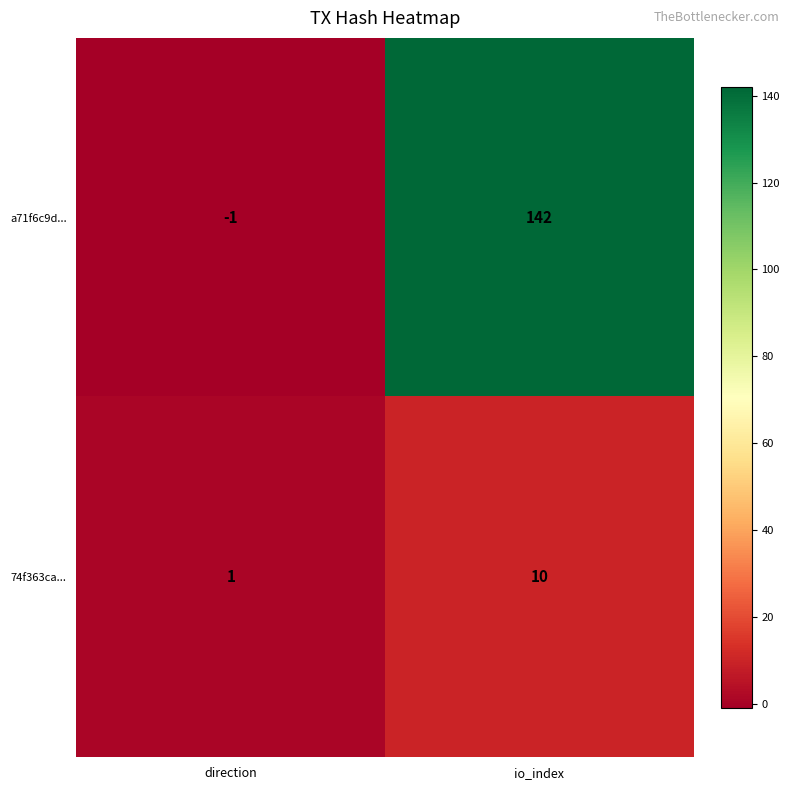

What is the sum of the 74f363ca... values at direction and io_index?

11